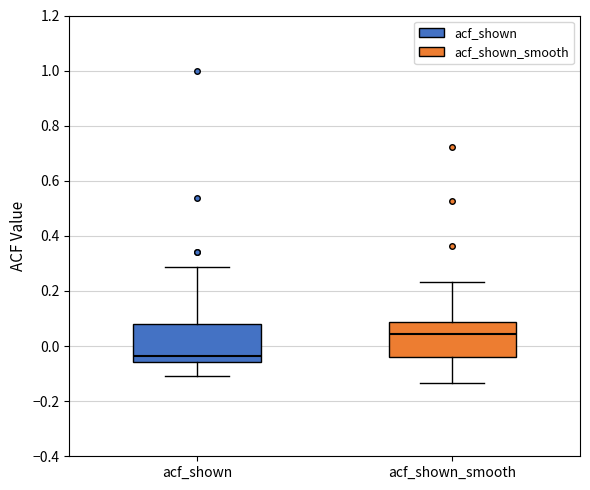

Reading left to right, transcribe this box plot: for each box, give where its median line is, the range the box spans, and where its two whiskers end, as read against the y-axis. The values are not printed on the chart, so give them approximately, as read against the axis.

acf_shown: median -0.04, box -0.06 to 0.08, whiskers -0.10 to 0.28
acf_shown_smooth: median 0.04, box -0.04 to 0.08, whiskers -0.14 to 0.24